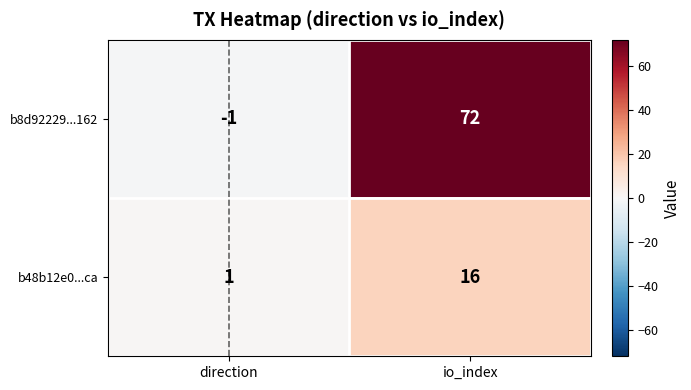

At how many categories does at least one series exceed 12?

1